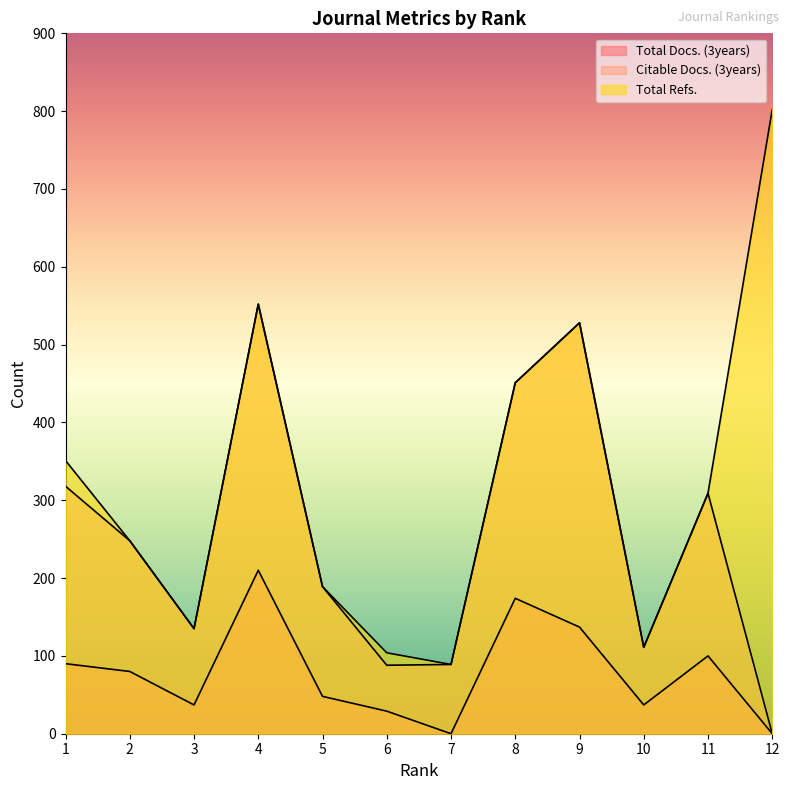

What is the value of the Total Refs. point at the 1st from the left?

351